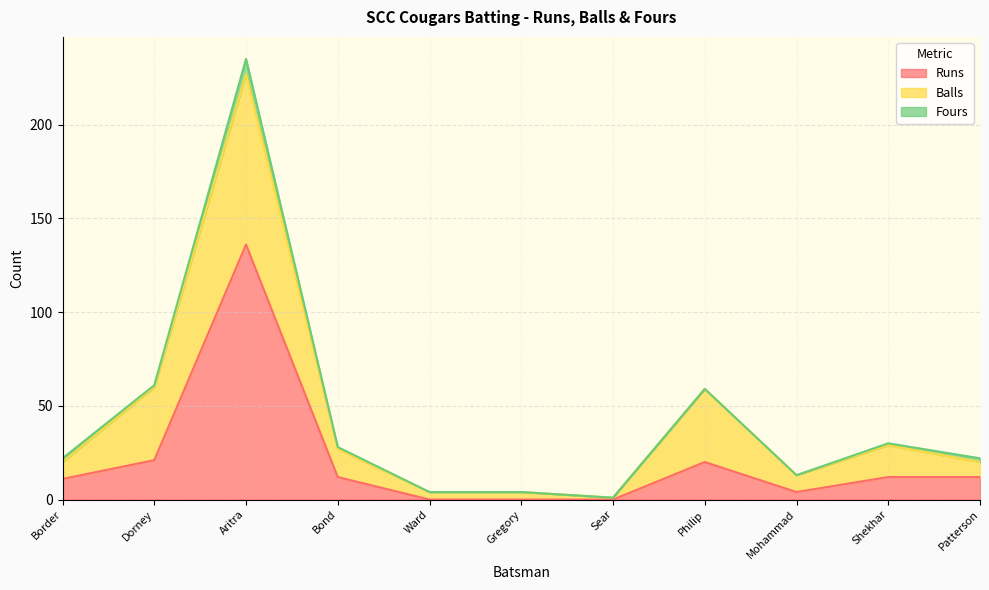

Where is the first local maximum for Balls?

Aritra